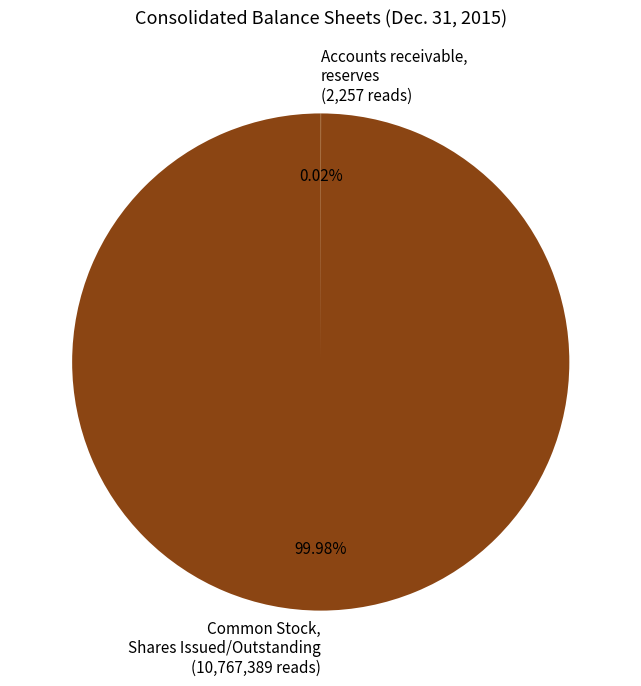

Which slice is the largest?

Common Stock, Shares Issued/Outstanding (10,767,389 reads)